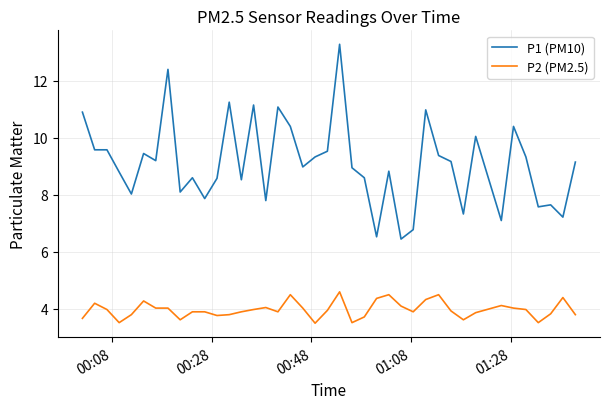

Which series has the largest range (max minus min)?

P1 (PM10)